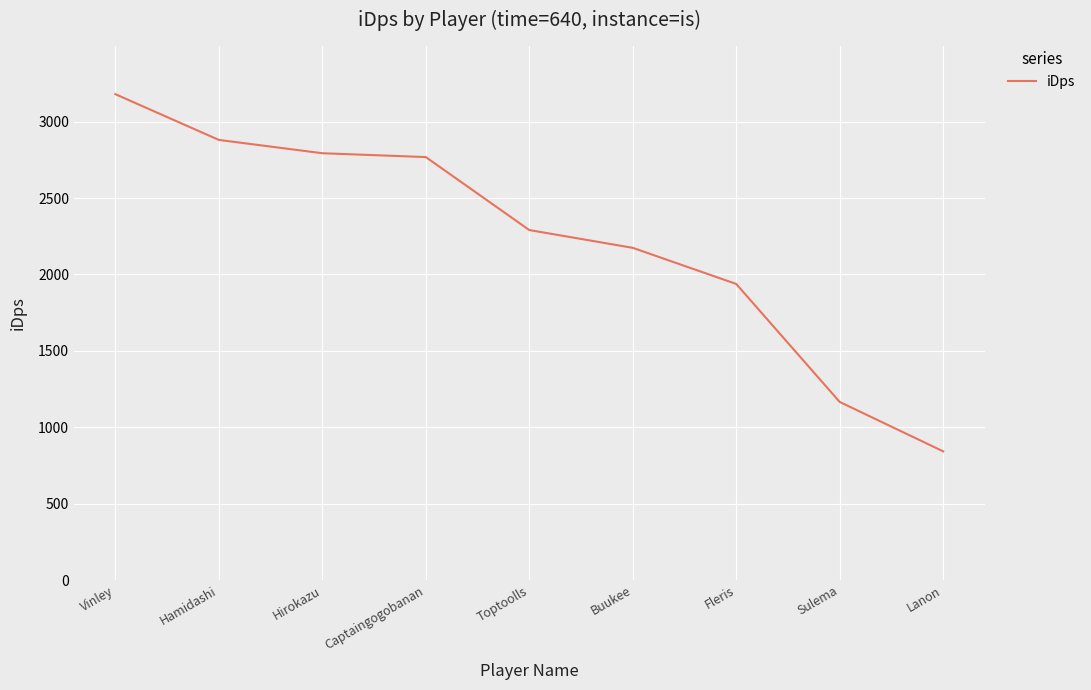

What is the sum of the values at Hirokazu and Sulema?

3958.9